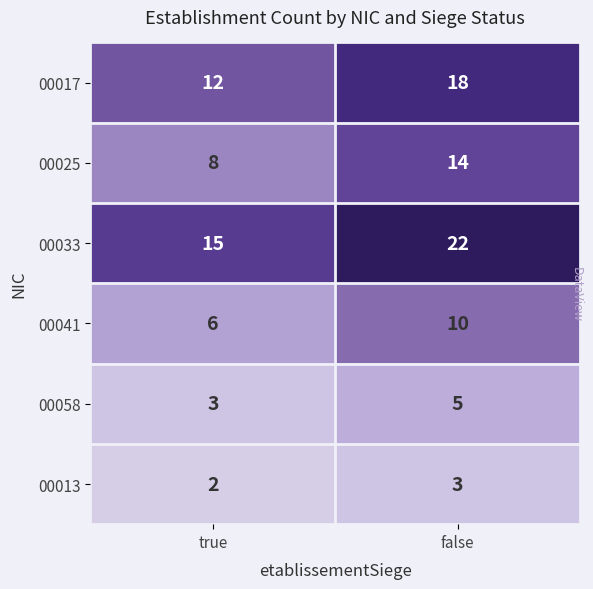

What is the spread (max minus min) of values at true?

13